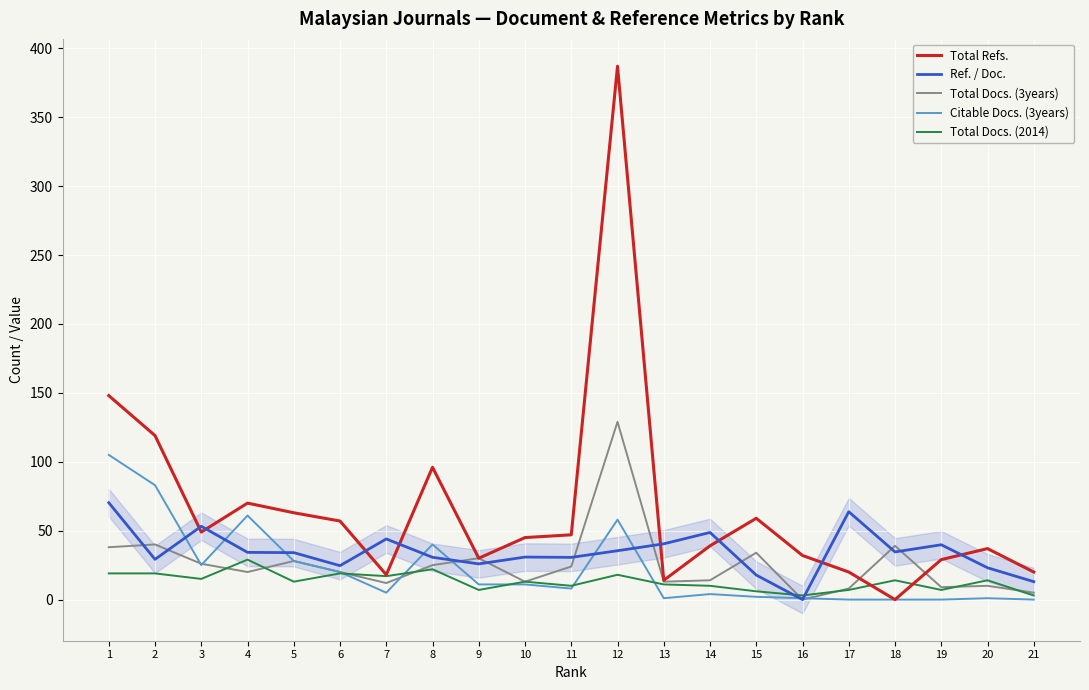

After their last crossing, which series has the higher values: Total Docs. (3years) or Total Docs. (2014)?

Total Docs. (3years)